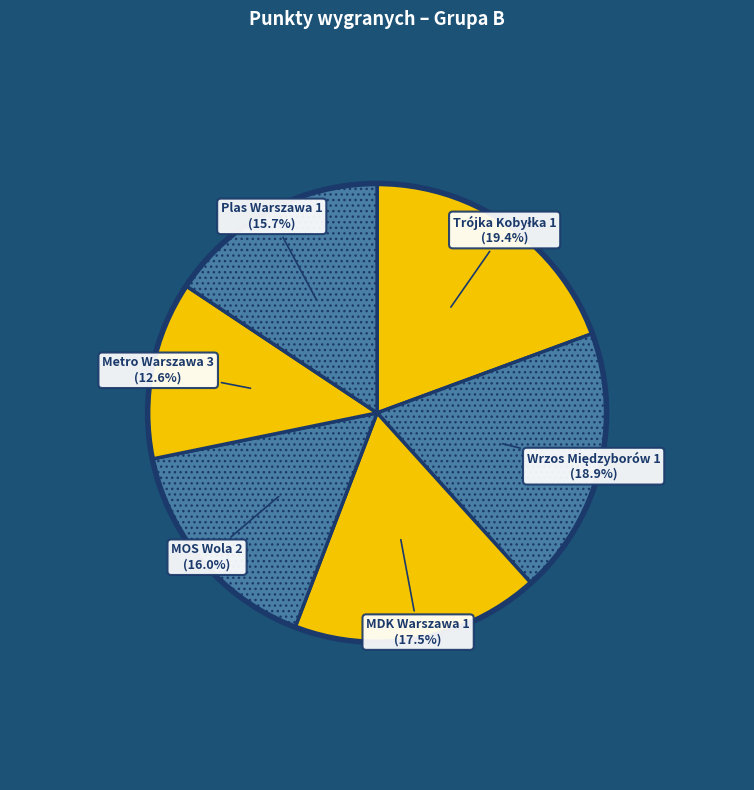

Rank the categories by value from highest to lowest.

Trójka Kobyłka 1, Wrzos Międzyborów 1, MDK Warszawa 1, MOS Wola 2, Plas Warszawa 1, Metro Warszawa 3